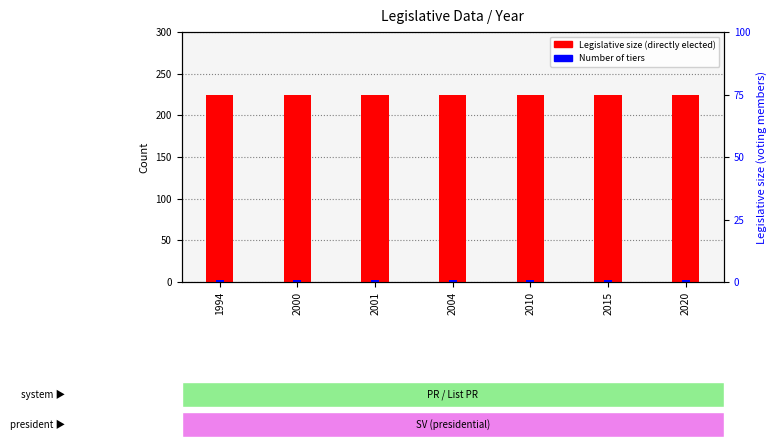

Reading left to right, list all the values displayed in this chart.

Legislative size (directly elected): 1994=225	2000=225	2001=225	2004=225	2010=225	2015=225	2020=225
Number of tiers: 1994=2	2000=2	2001=2	2004=2	2010=2	2015=2	2020=2